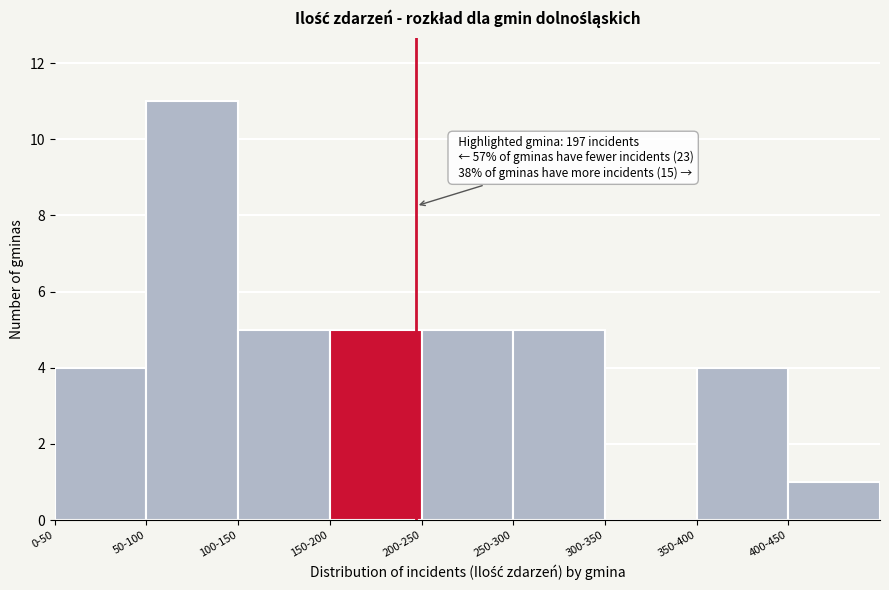

Reading left to right, what are all the values shown in this chart?

0-50=4	50-100=11	100-150=5	150-200=5	200-250=5	250-300=5	300-350=0	350-400=4	400-450=1